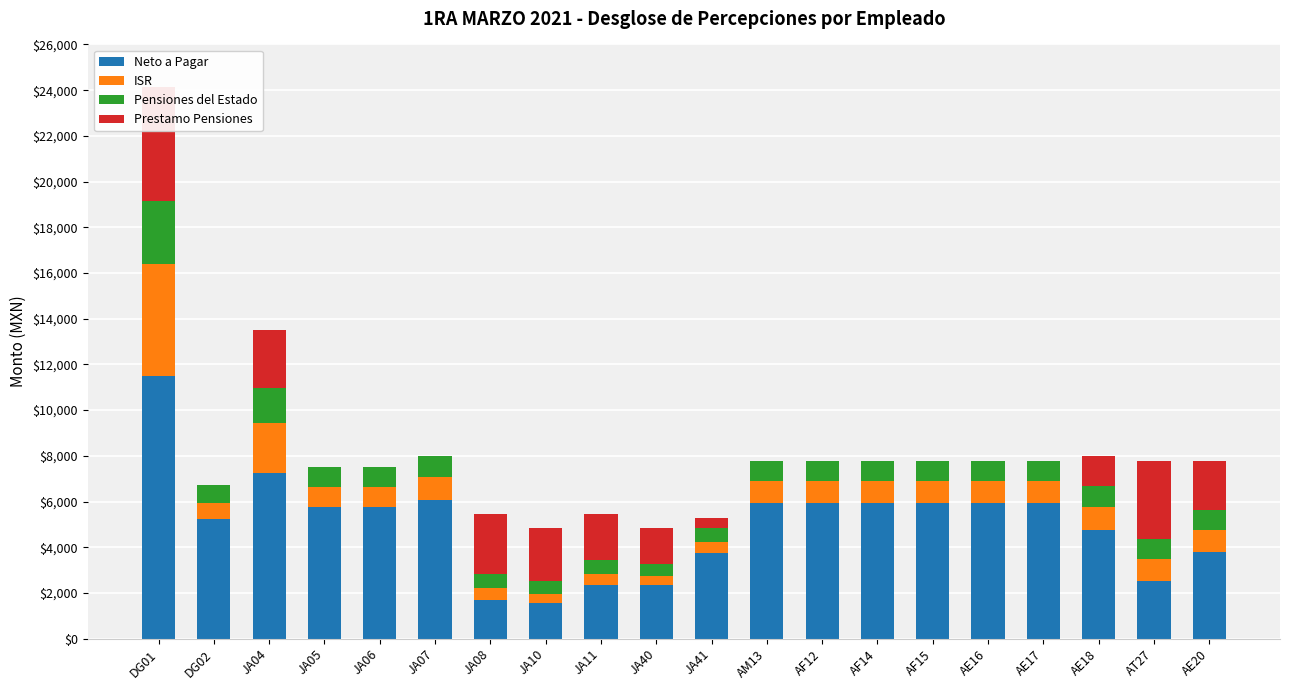

At how many categories does at least one series exceed 4008?

13